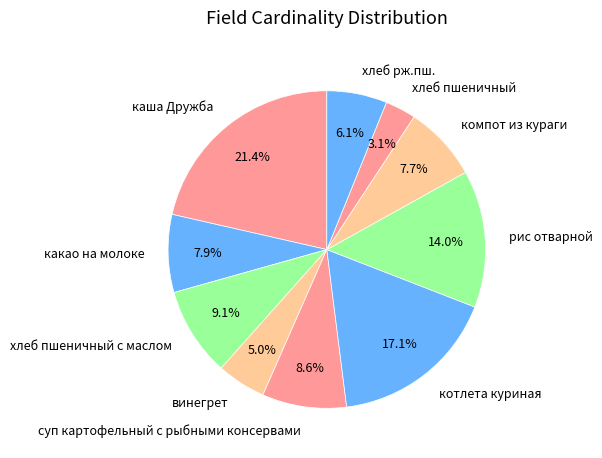

To the nearest percent, what is the difference between the largest and smallest slice percentages?

18%